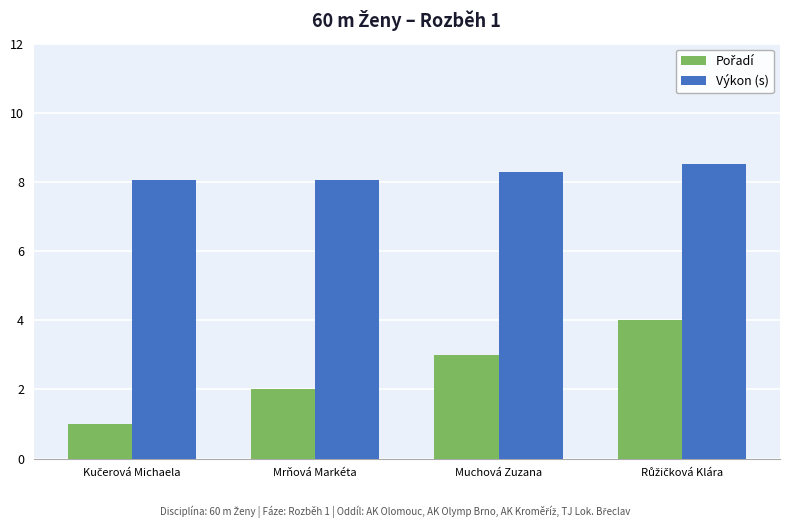

The value of Výkon (s) at Mrňová Markéta is 3.6. True or false?

False